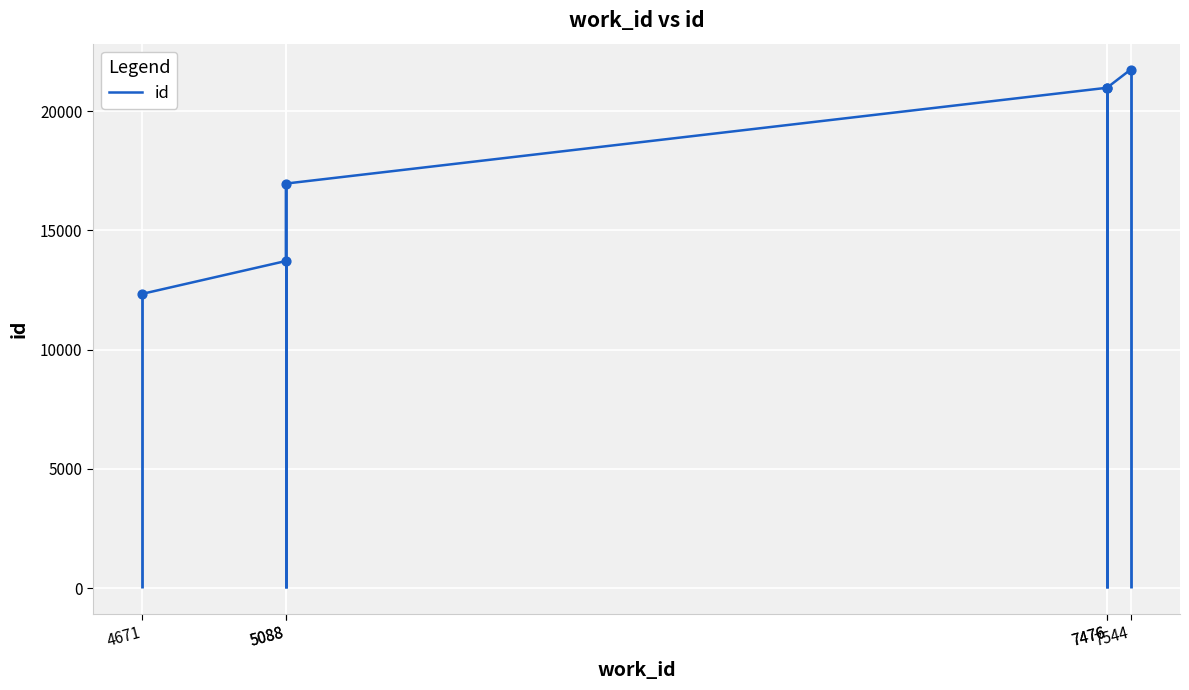

Between 7476 and 4671, which is larger?

7476